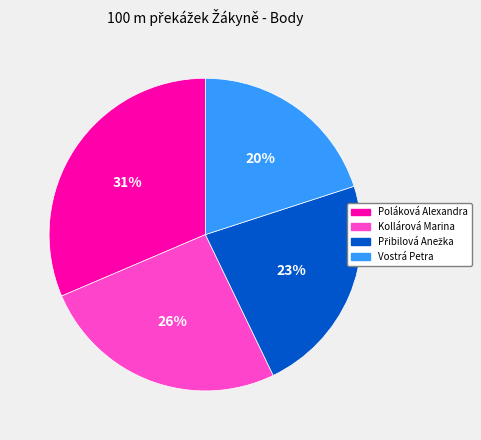

To the nearest percent, what is the average slice percentage?

25%